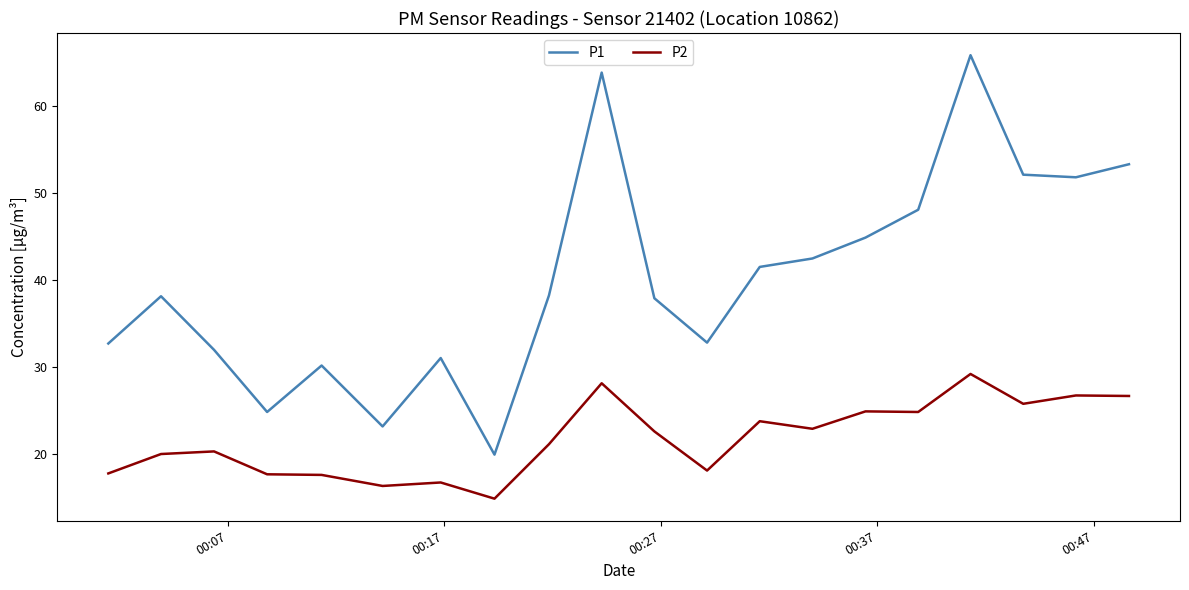

Which series has the largest total across all categories?

P1